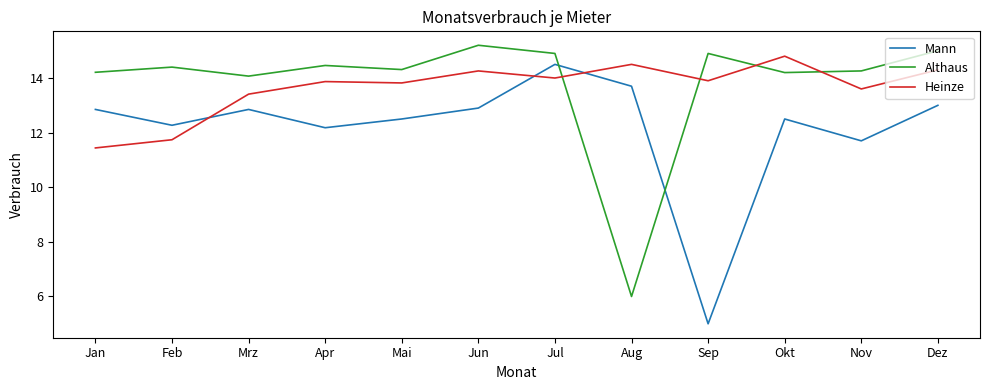

Does the chart display data point markers on the line(s)?

No